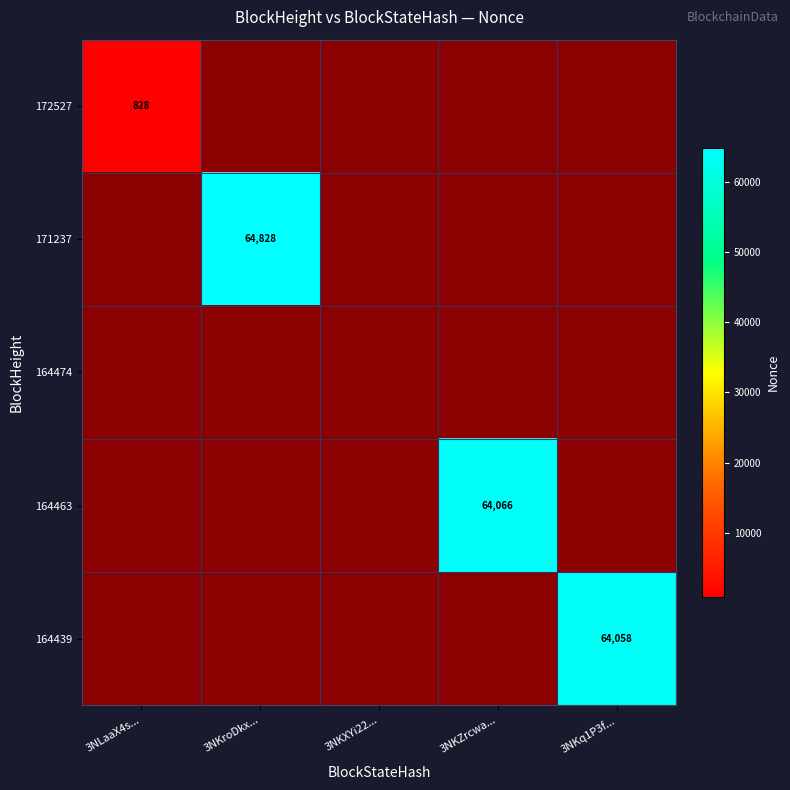

Between 3NKZrcwa... and 3NKroDkx..., which is larger?

3NKroDkx...